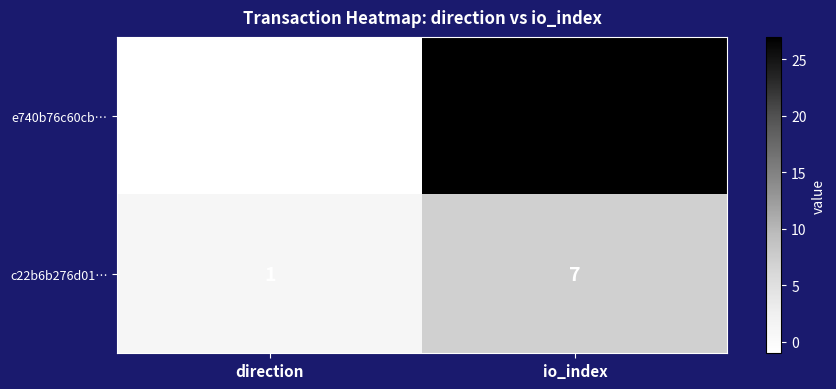

Reading left to right, extract all data points from this chart.

e740b76c60cb…: -1	27
c22b6b276d01…: 1	7